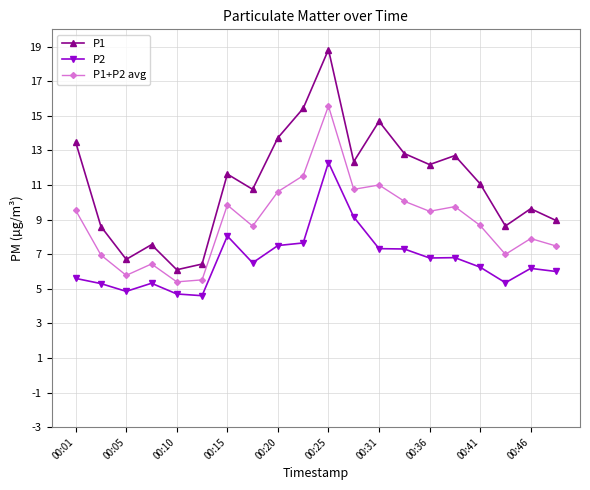

What is the average value of the P2 series?

6.7